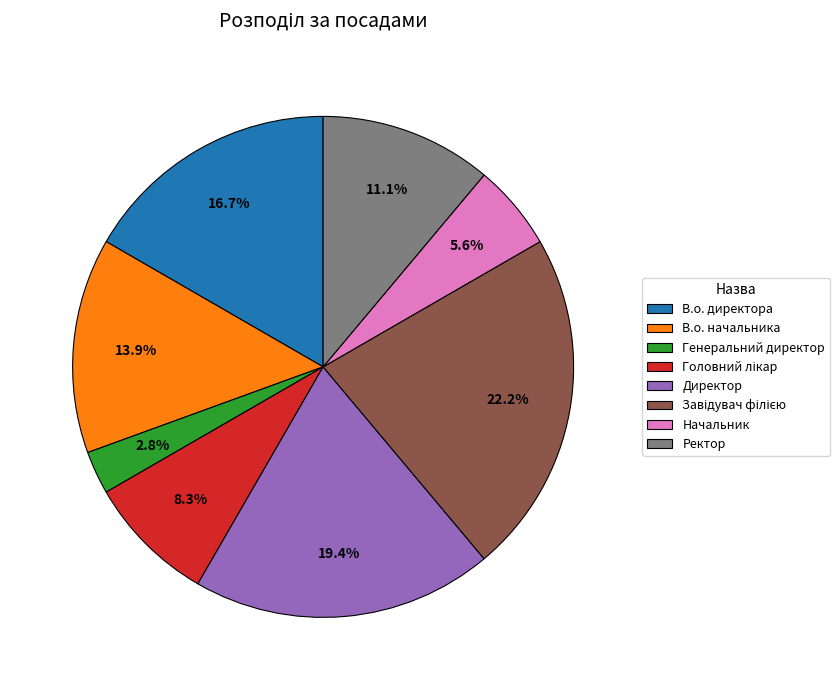

The В.о. директора slice represents 17% of the pie. True or false?

True